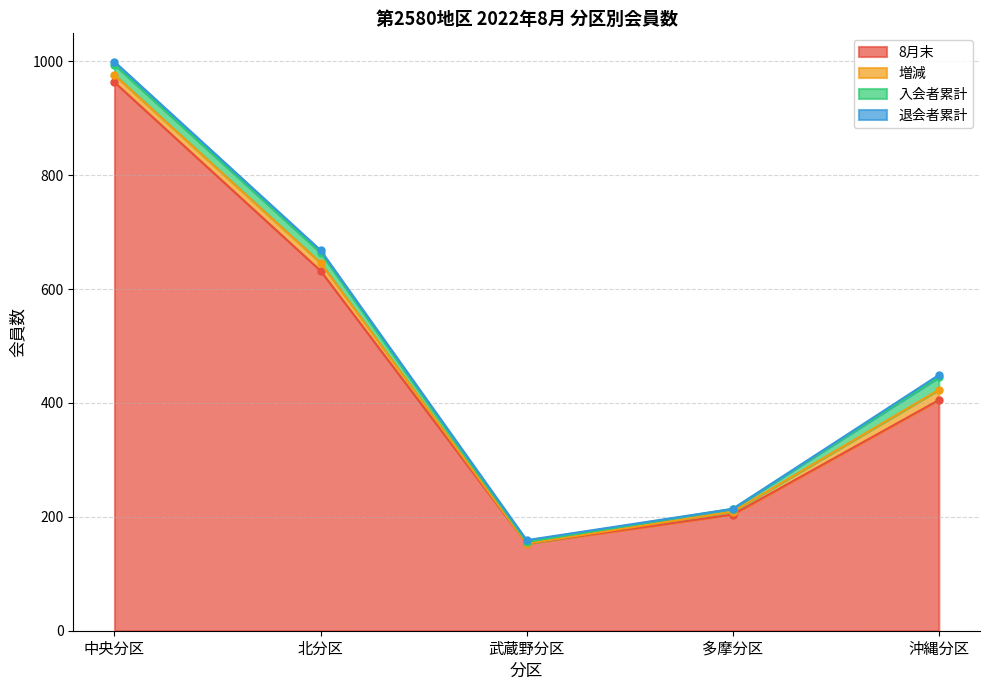

Rank the categories by 入会者累計 value from highest to lowest.

沖縄分区, 中央分区, 北分区, 多摩分区, 武蔵野分区